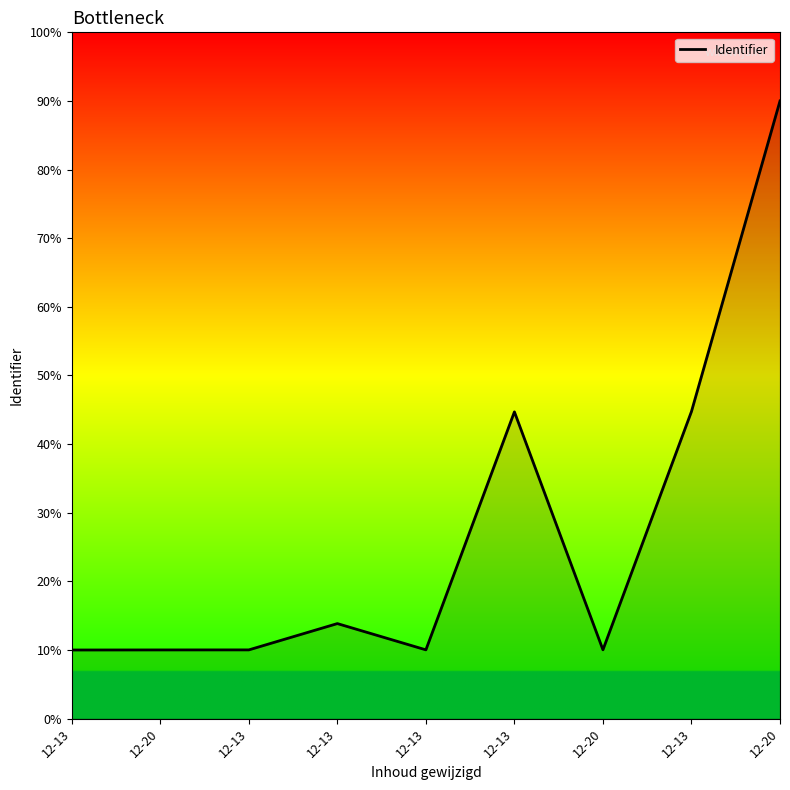

Rank the categories by value from highest to lowest.

12-20, 12-13, 12-13, 12-13, 12-20, 12-13, 12-13, 12-20, 12-13